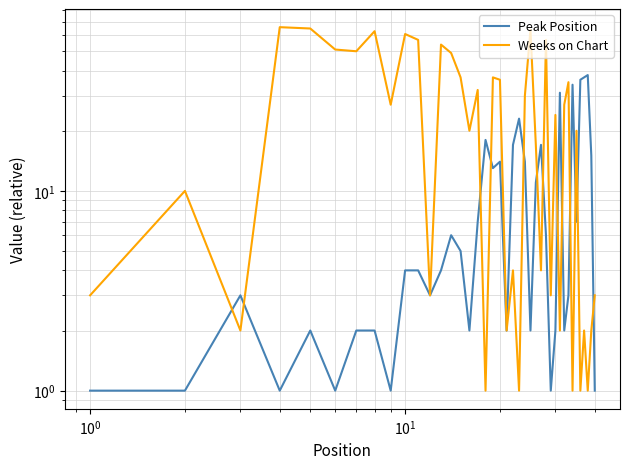

Count the number of categories in the chart.

40